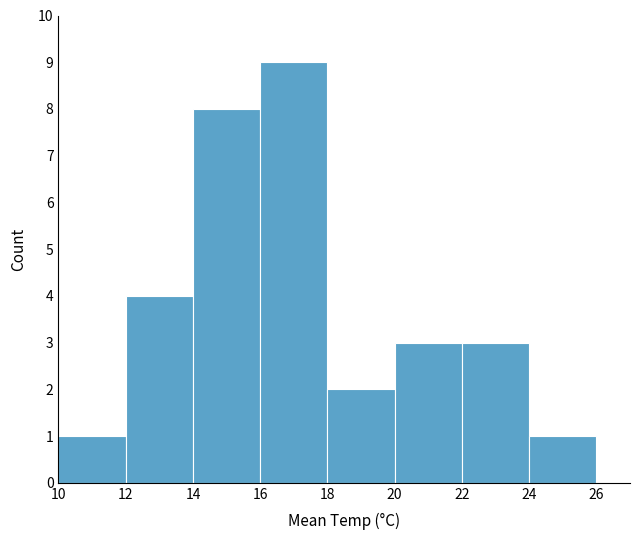

Reading left to right, transcribe this chart: for each bar, give the range it covers on the x-axis and its height. The values are not printed on the chart, so give them approximately, as read against the axis.

10 to 12: 1
12 to 14: 4
14 to 16: 8
16 to 18: 9
18 to 20: 2
20 to 22: 3
22 to 24: 3
24 to 26: 1